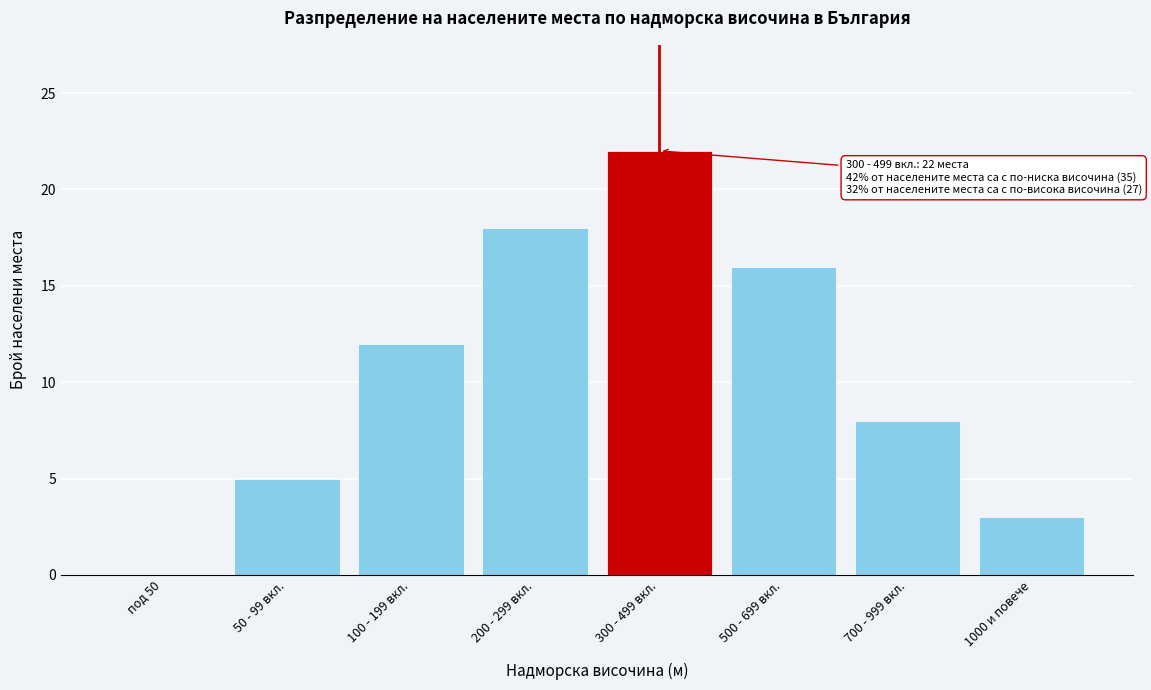

Reading left to right, extract all data points from this chart.

под 50=0	50 - 99 вкл.=5	100 - 199 вкл.=12	200 - 299 вкл.=18	300 - 499 вкл.=22	500 - 699 вкл.=16	700 - 999 вкл.=8	1000 и повече=3